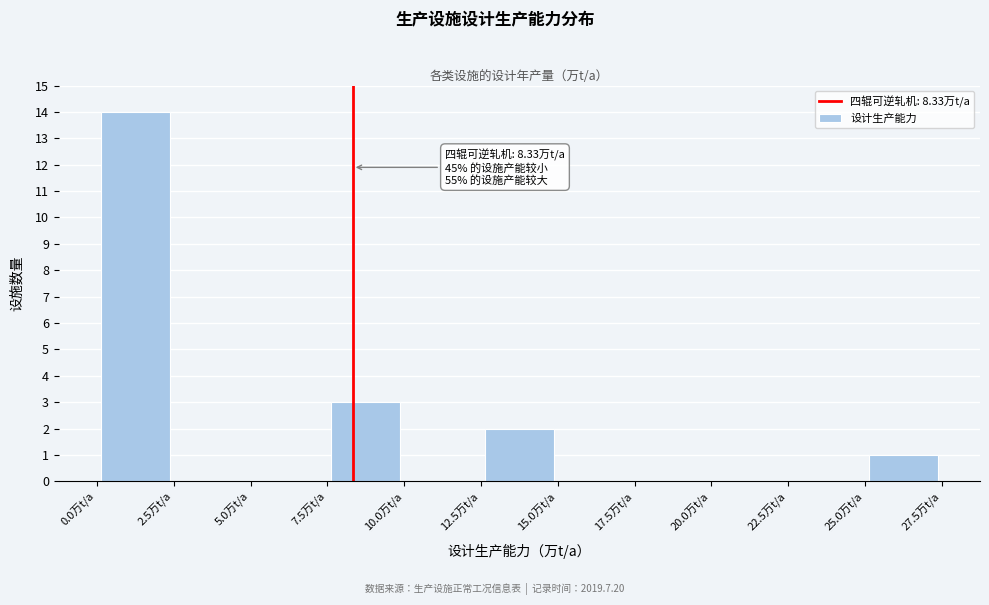

Over which range of the x-axis is the bar tallest?

0.0 to 2.5